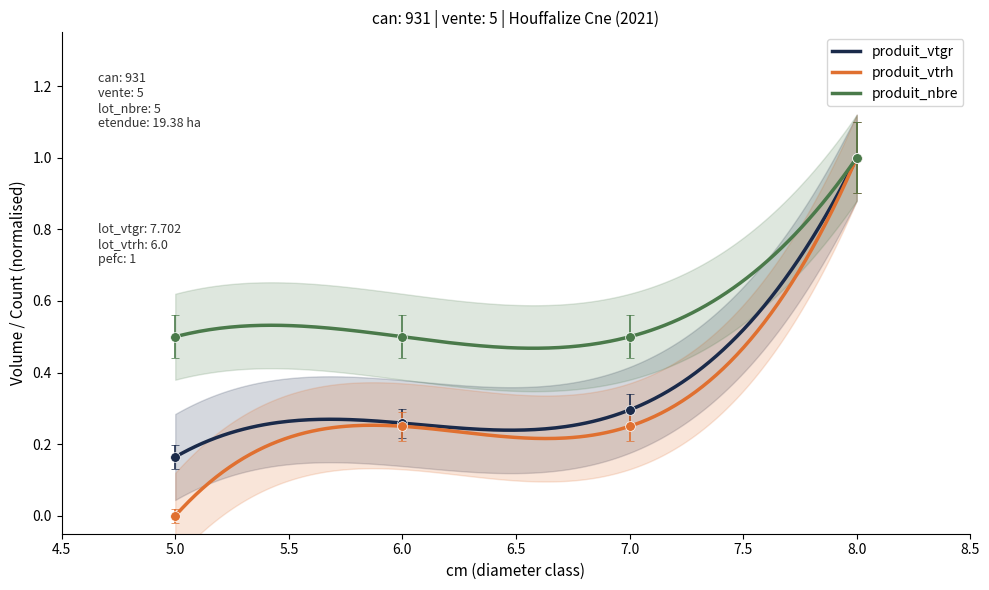

At which label is produit_nbre closest to 0?

5